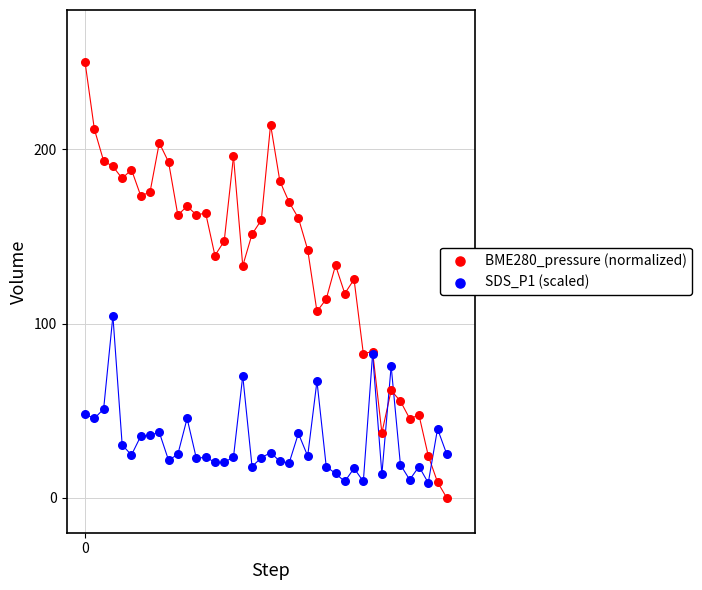

Which series contains the highest Y value?

BME280_pressure (normalized)